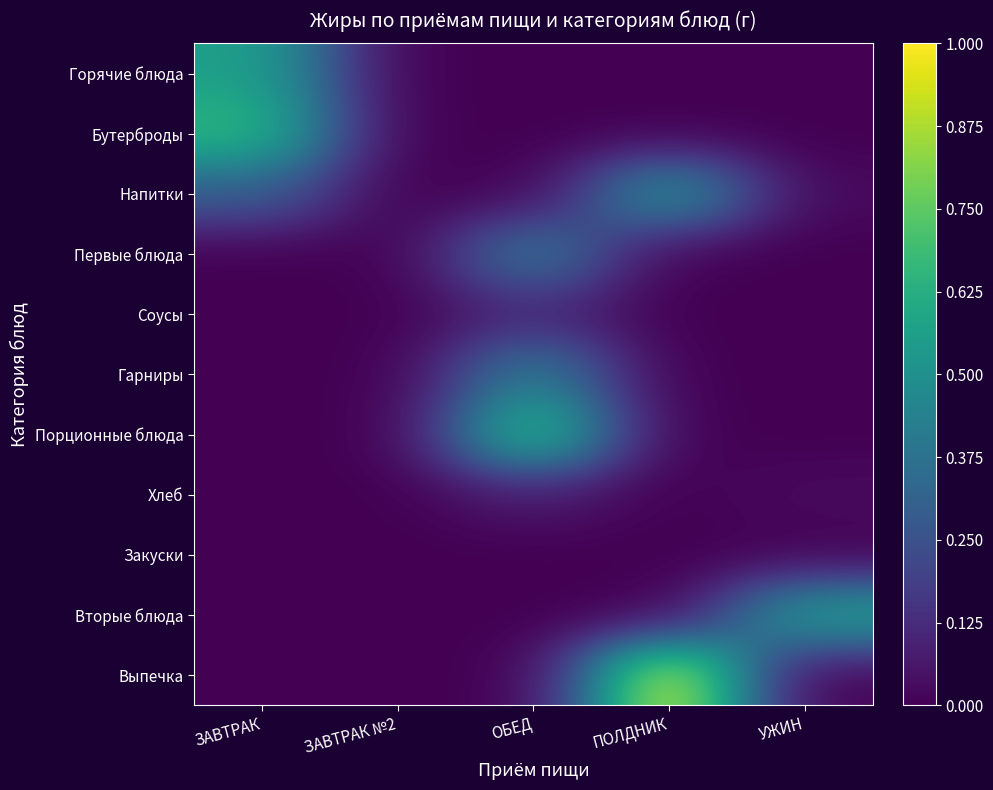

What is the greatest value displayed?

1.0